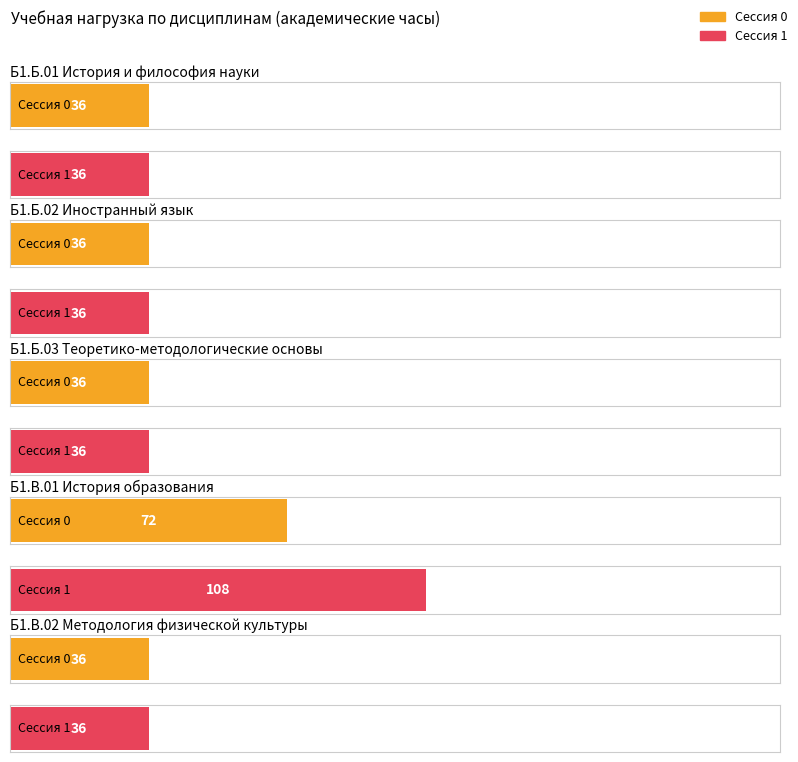

Read the Всего (Сессия 0) value at Б1.Б.01 История и философия науки.

36